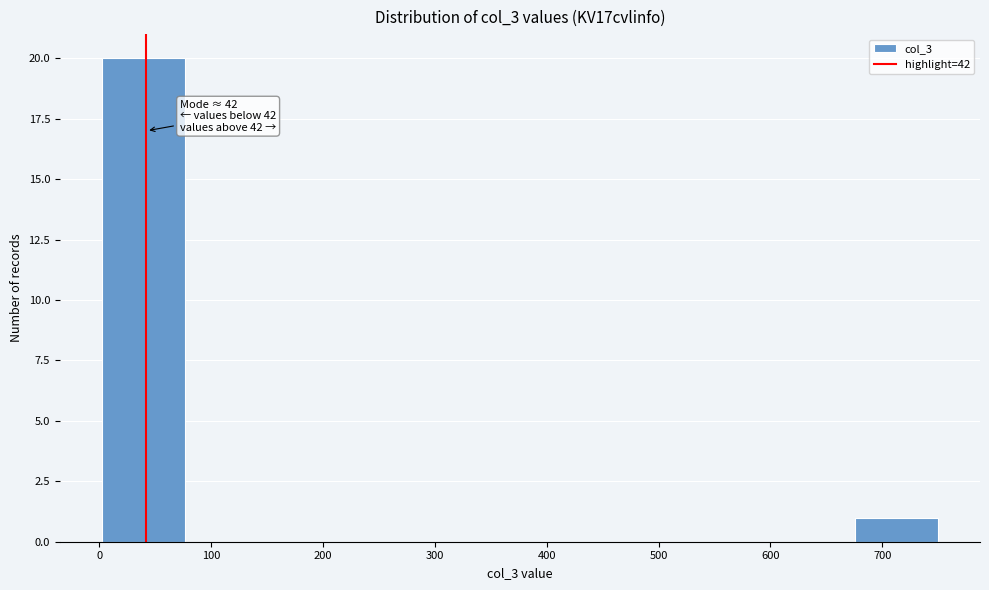

Which range on the x-axis has the tallest bar?

0 to 80